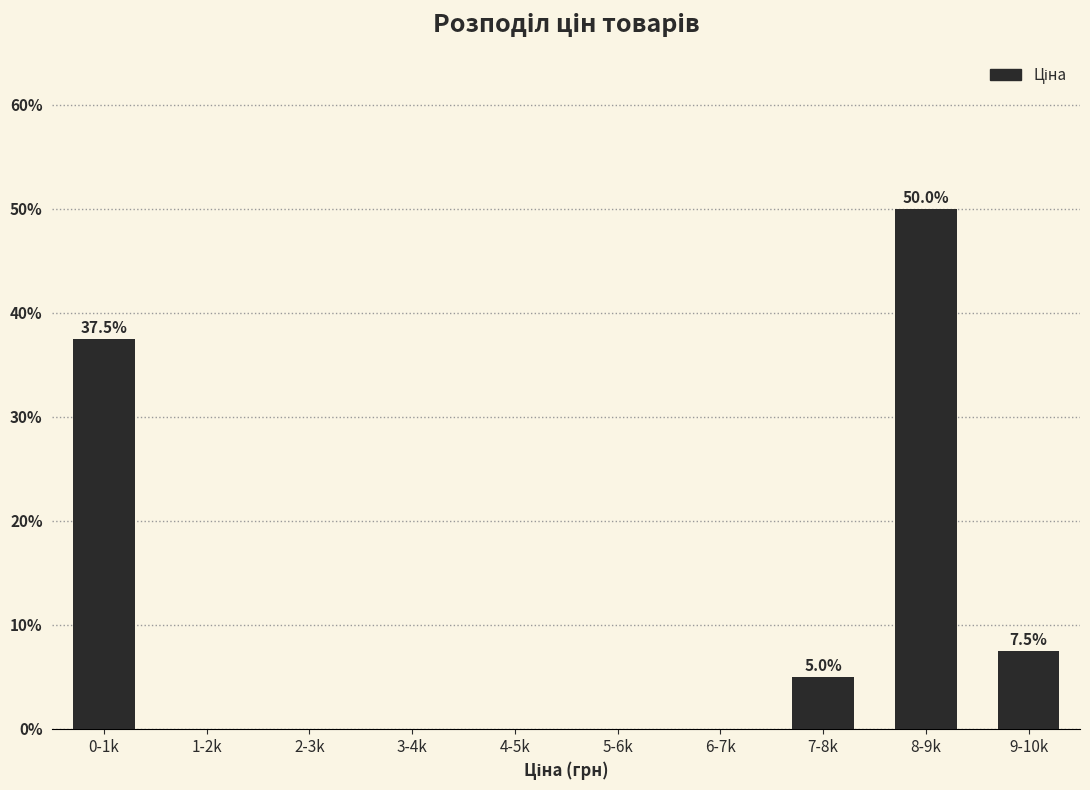

Reading right to left, extract all data points from this chart.

9-10k=7.5	8-9k=50.0	7-8k=5.0	6-7k=0.0	5-6k=0.0	4-5k=0.0	3-4k=0.0	2-3k=0.0	1-2k=0.0	0-1k=37.5